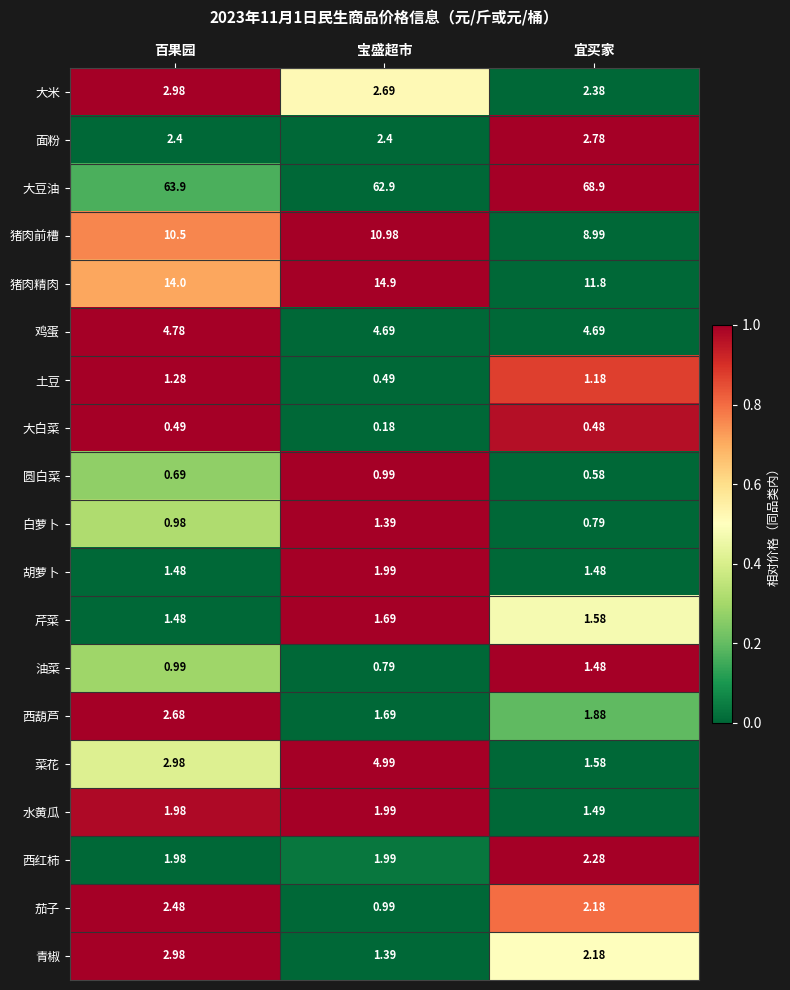

At which category is the sum across all series the highest?

百果园